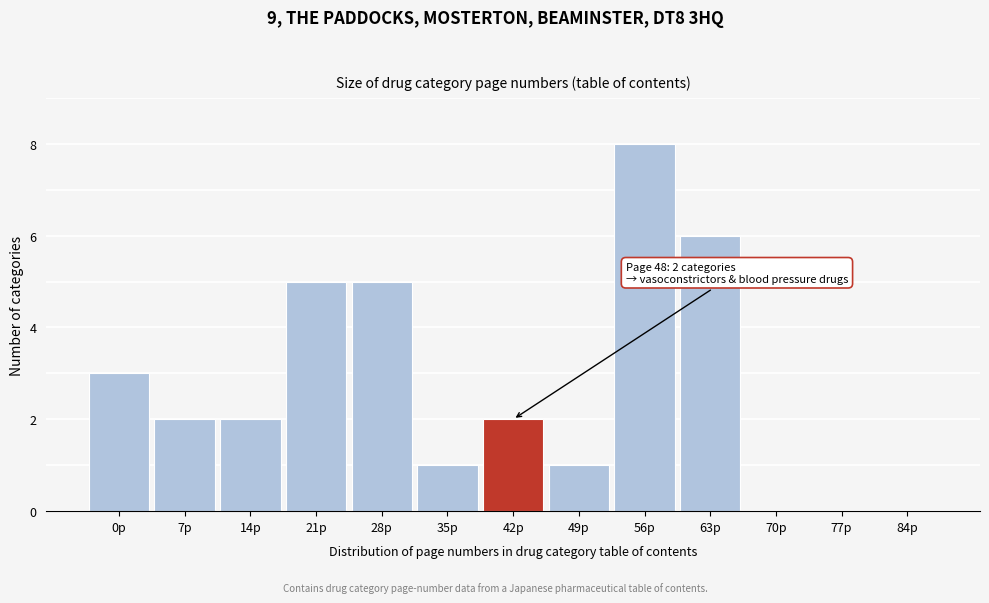

Reading left to right, what are all the values shown in this chart?

0p=3	7p=2	14p=2	21p=5	28p=5	35p=1	42p=2	49p=1	56p=8	63p=6	70p=0	77p=0	84p=0